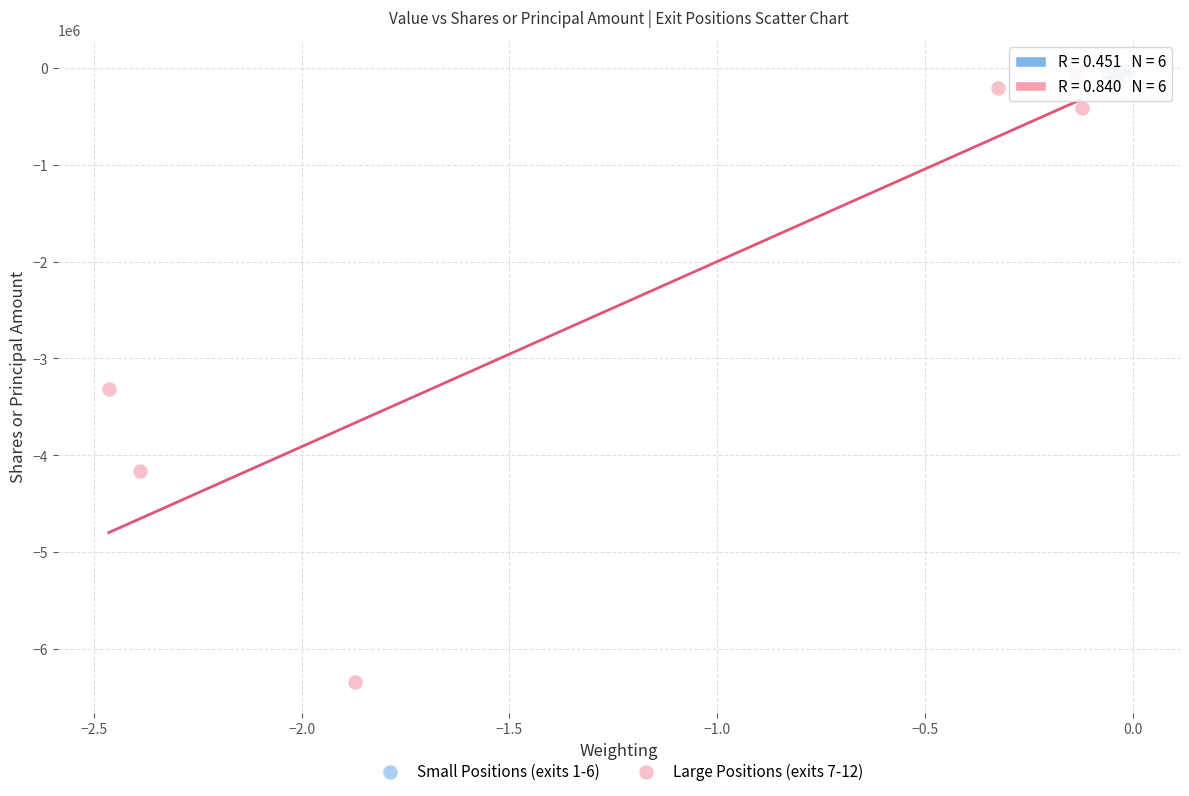

Which series reaches the minimum Y coordinate?

Large Positions (exits 7-12)